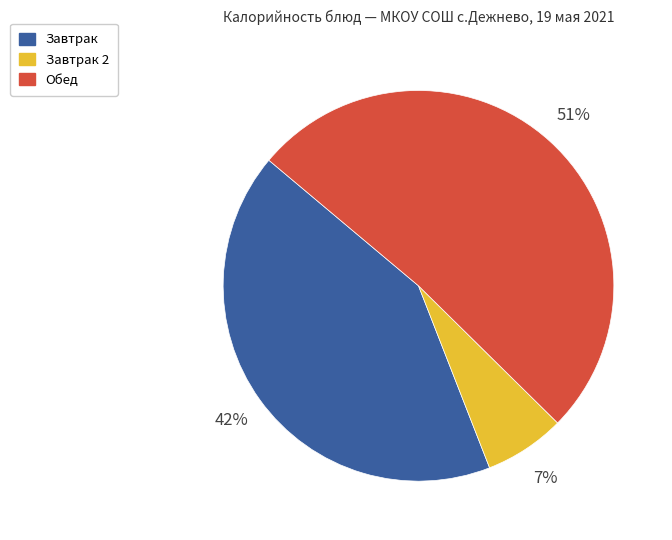

To the nearest percent, what is the combined percentage of Завтрак and Обед?

93%